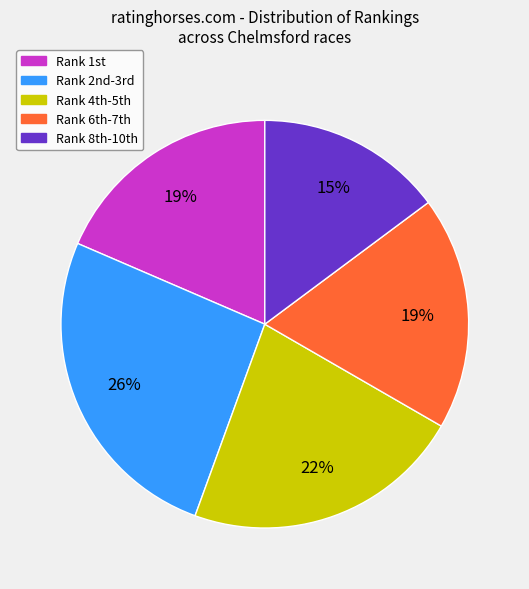

Does any single category account for the majority?

No